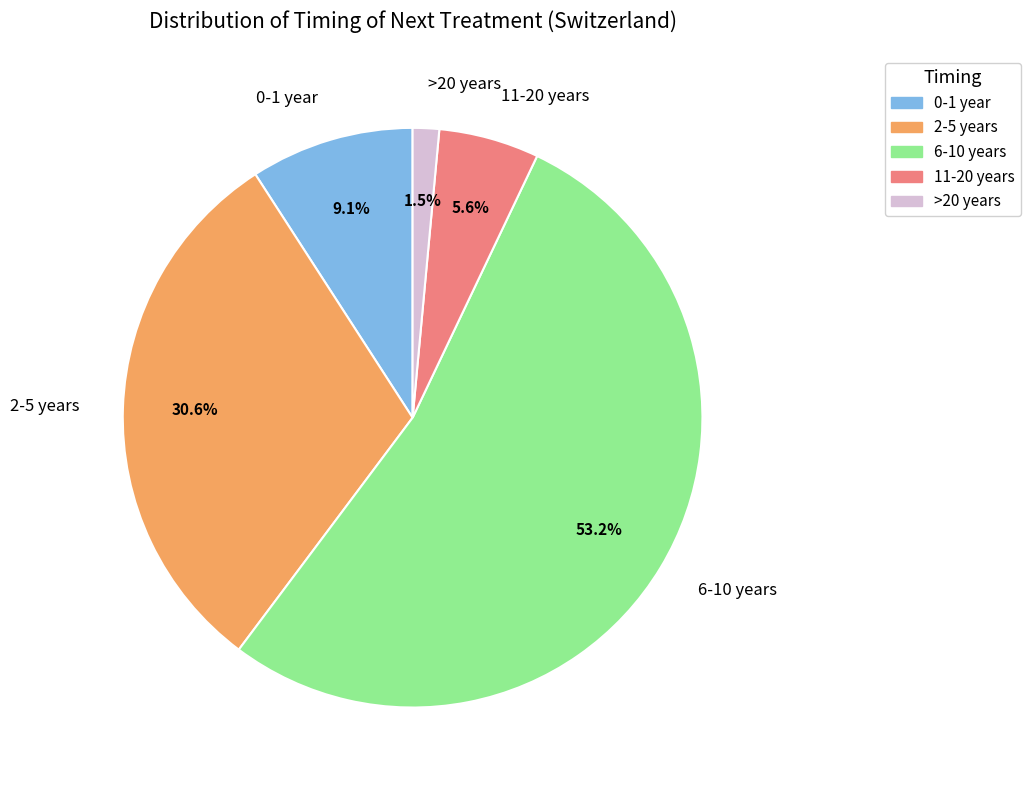

Approximately how many times larger is the value at 11-20 years compared to 0-1 year?

0.6